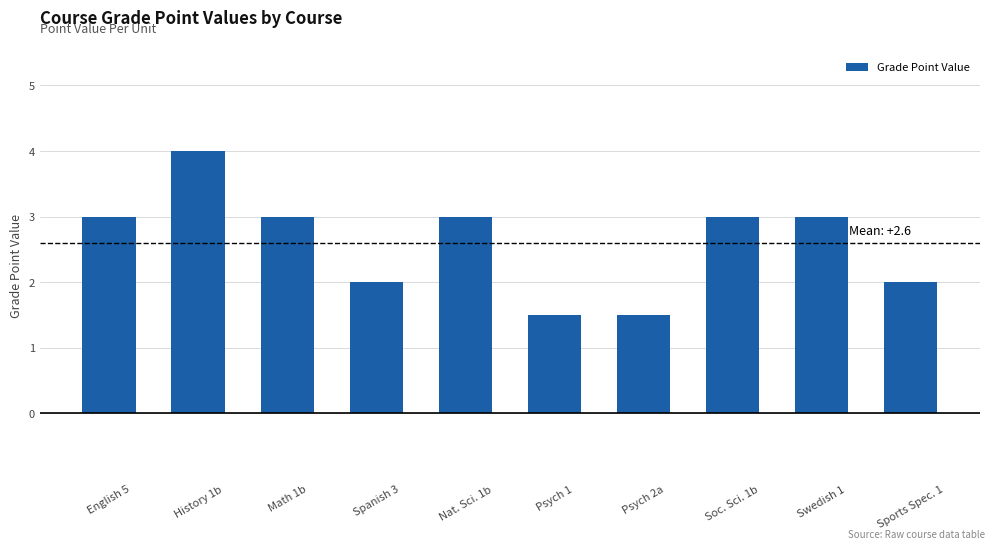

What is the sum of all values?

26.0